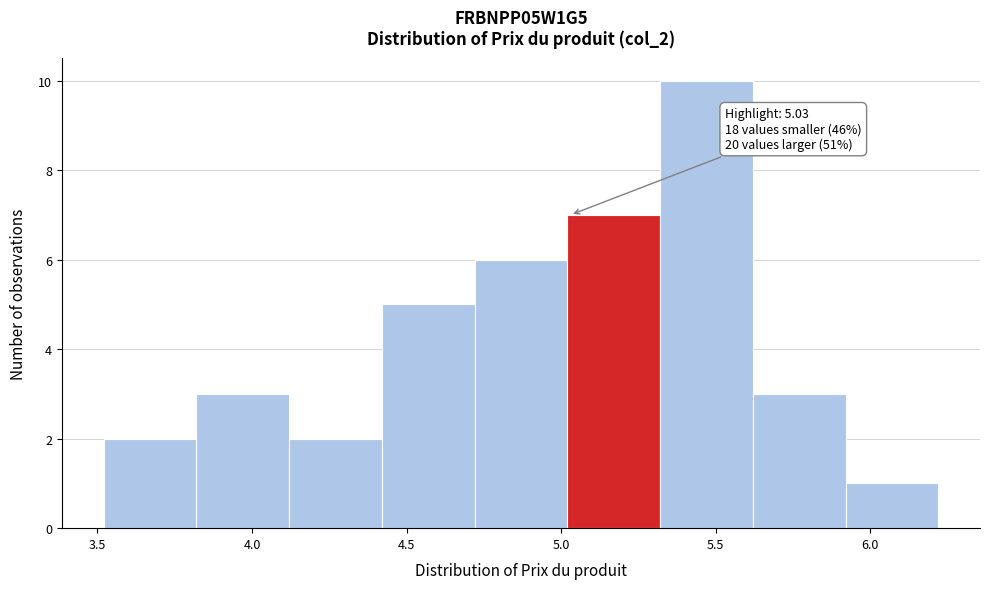

Which range on the x-axis has the tallest bar?

5.32 to 5.62